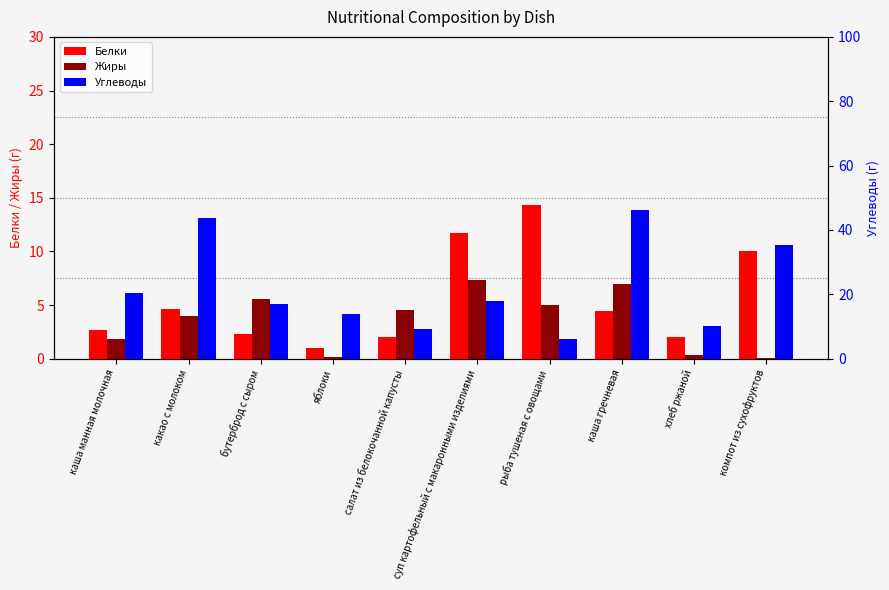

Rank the series by their maximum value, from lowest to highest.

Жиры, Белки, Углеводы